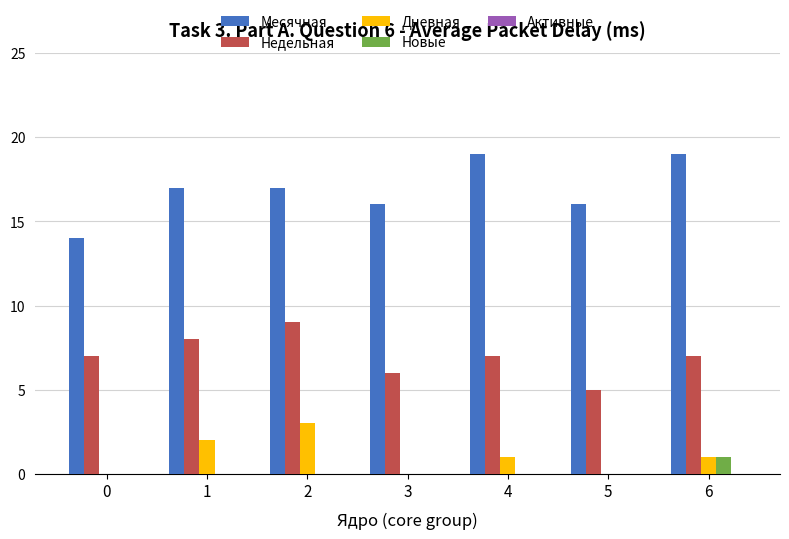

Which series changed the most between 3 and 6?

Месячная